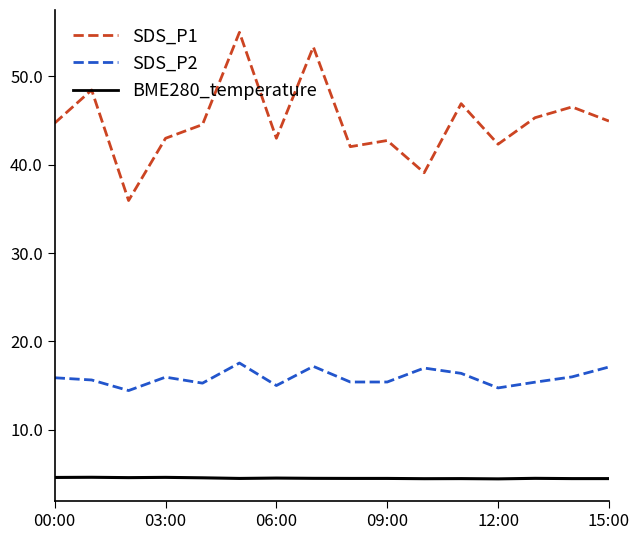

True or false: BME280_temperature and SDS_P1 intersect in this chart.

False